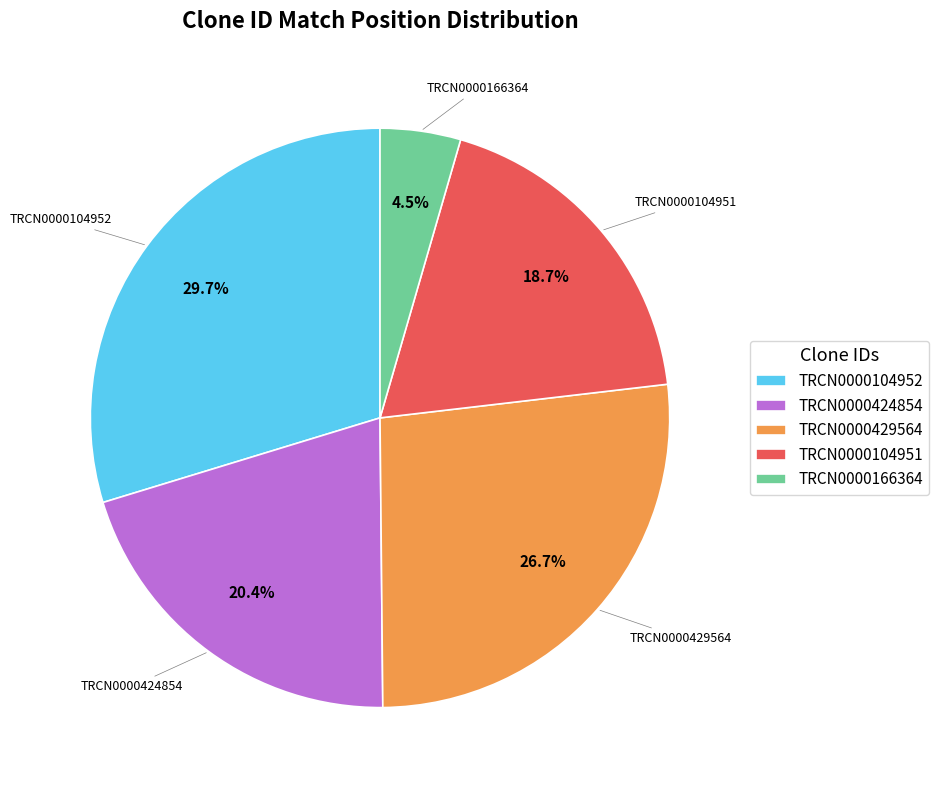

What is the total percentage of TRCN0000104952 and TRCN0000429564?

56.4%